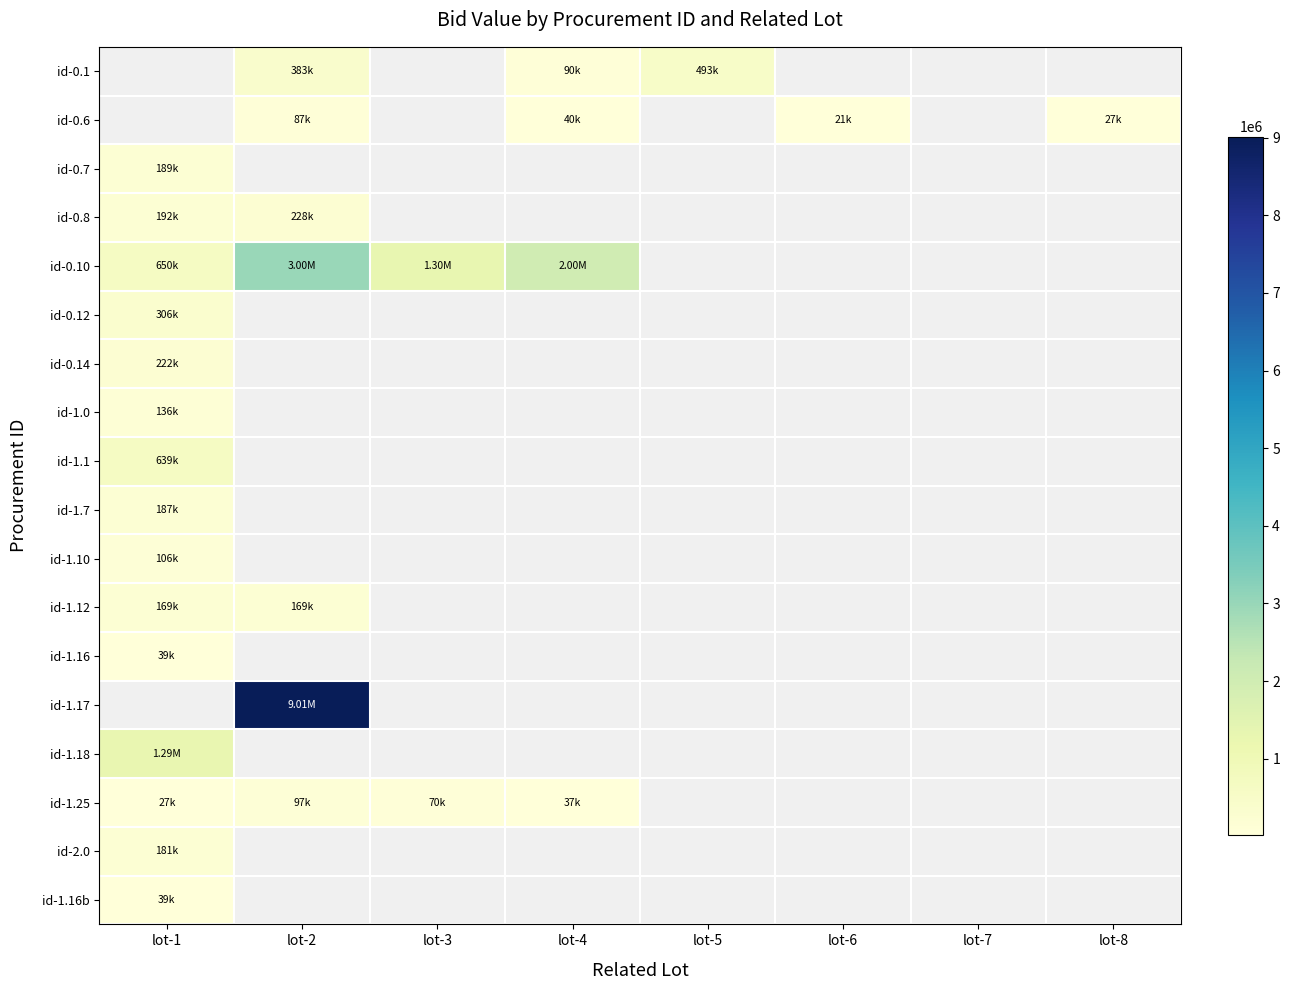

What is the lowest value of the id-1.16 series?

39480.0